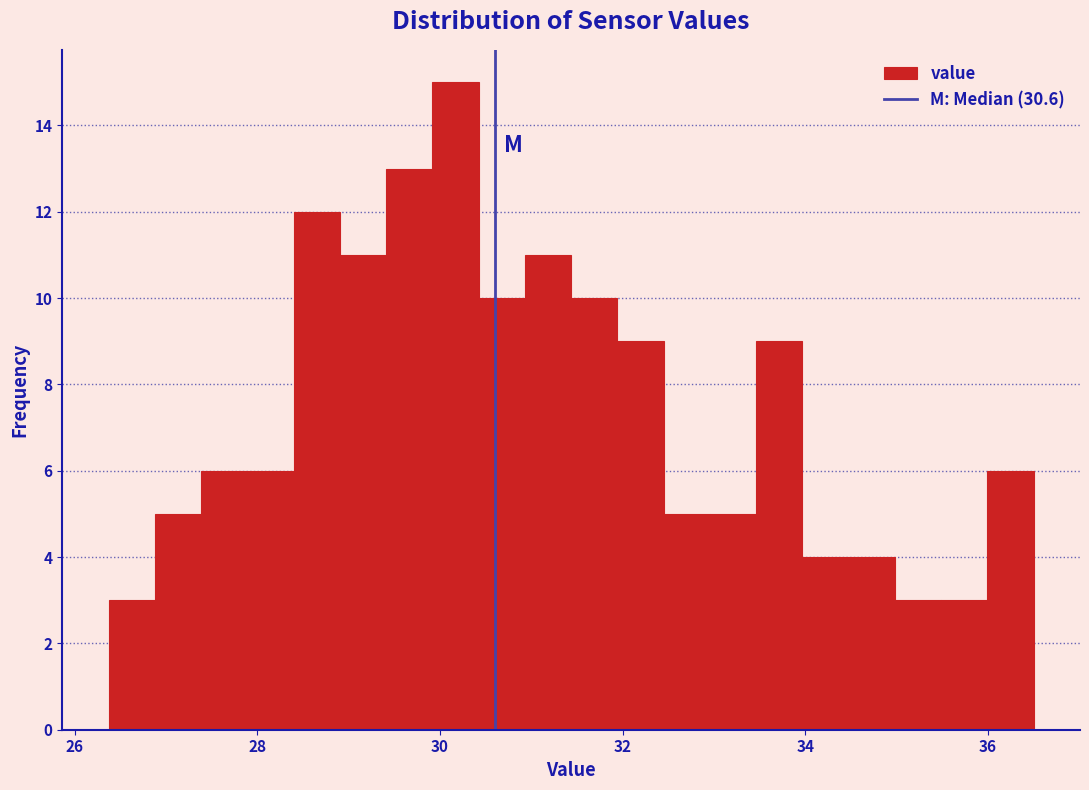

Read against the x-axis, roughly where is the centre of the tallest bar?

30.2